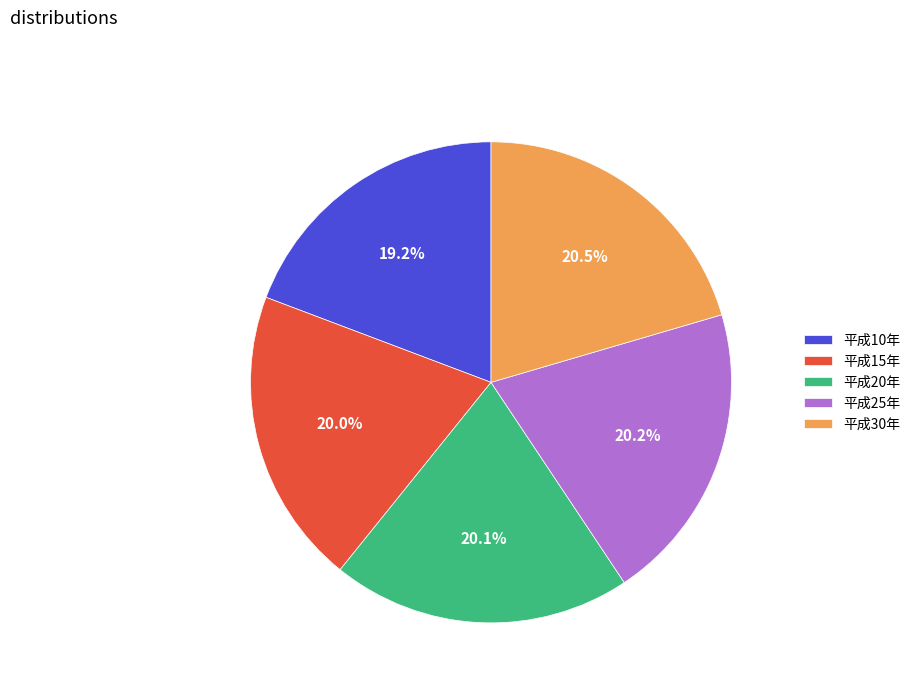

Which slice is the smallest?

平成10年